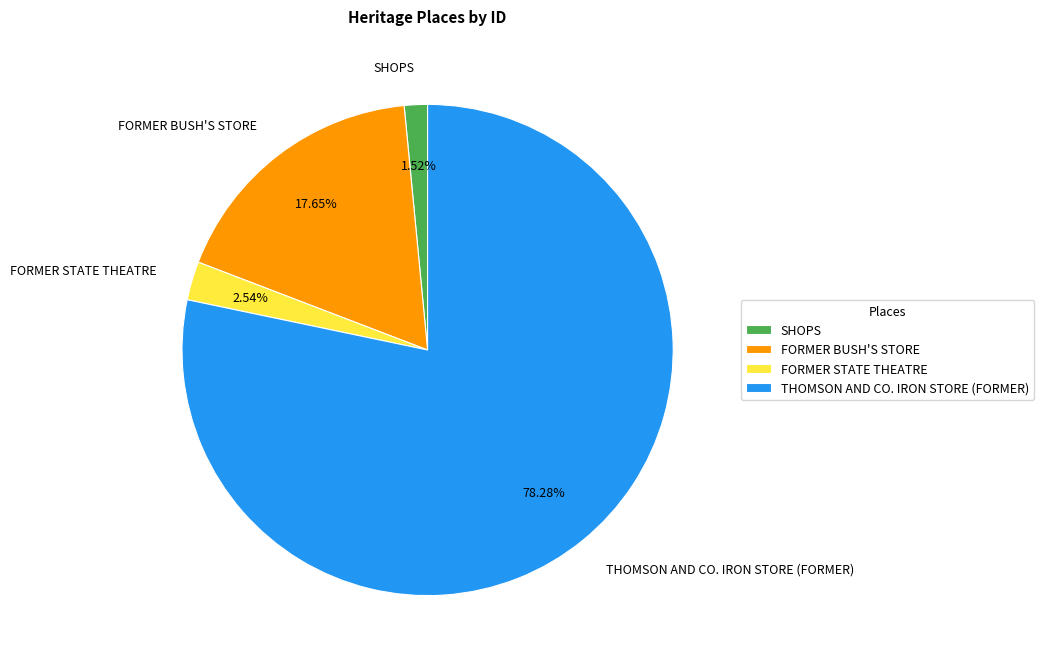

To the nearest percent, what is the difference between the FORMER STATE THEATRE and THOMSON AND CO. IRON STORE (FORMER) slice percentages?

76%